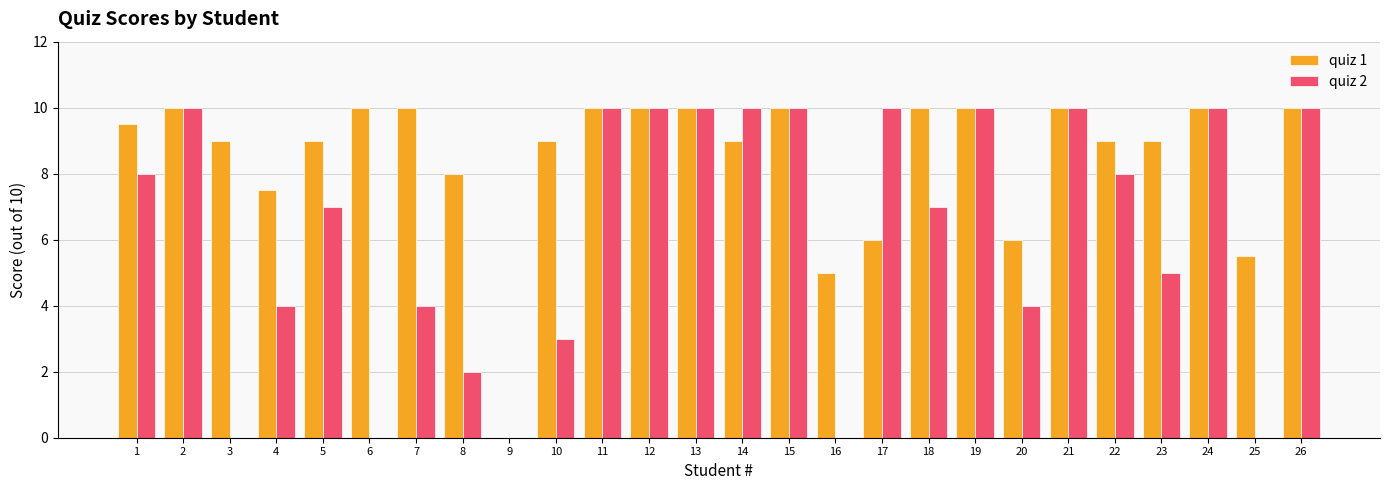

What is the sum of the quiz 2 values at 21 and 16?

10.0